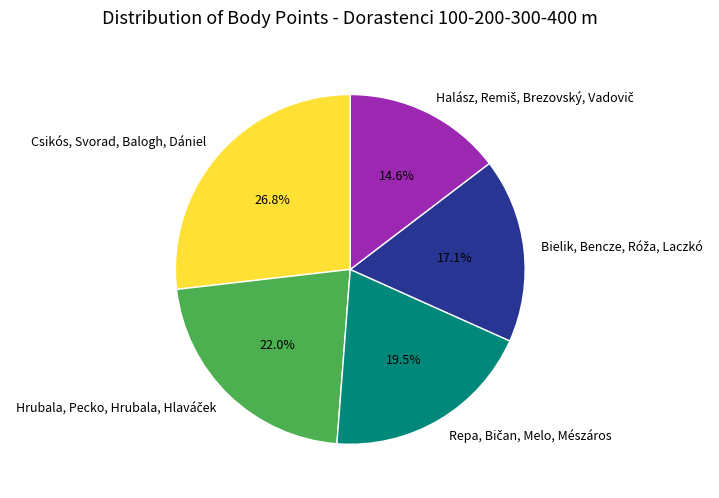

Is there a majority slice in this chart?

No